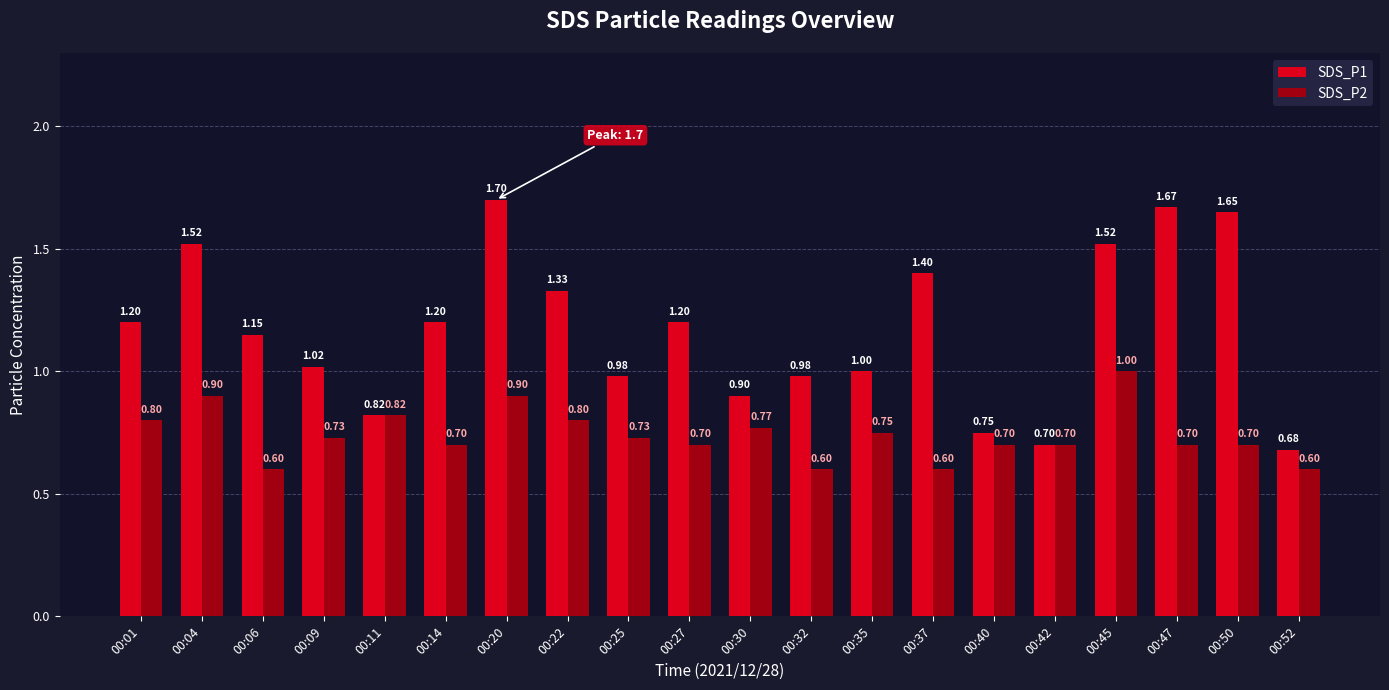

At which category is the sum across all series the highest?

00:20